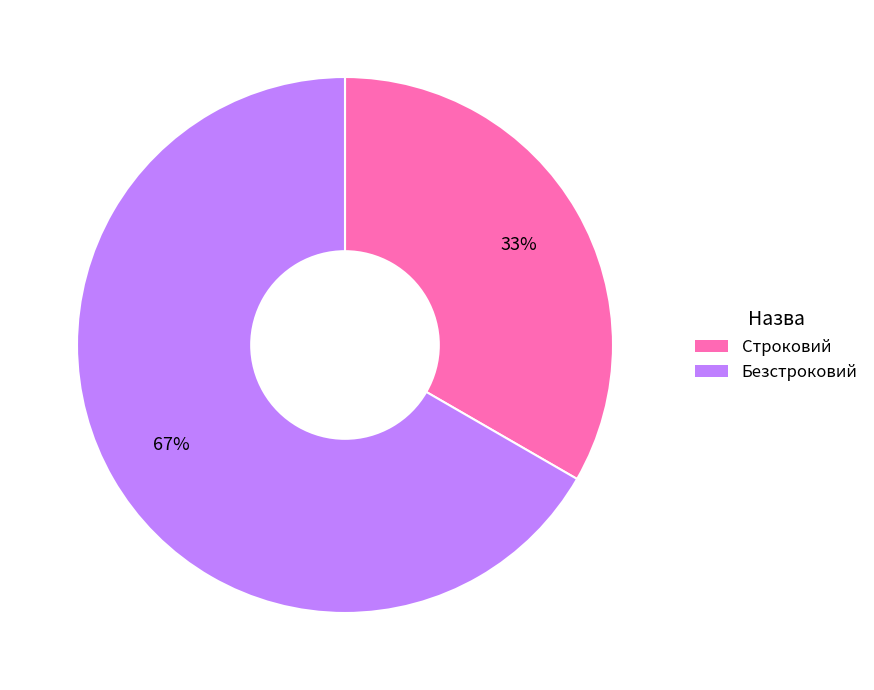

How many slices are in this pie chart?

2